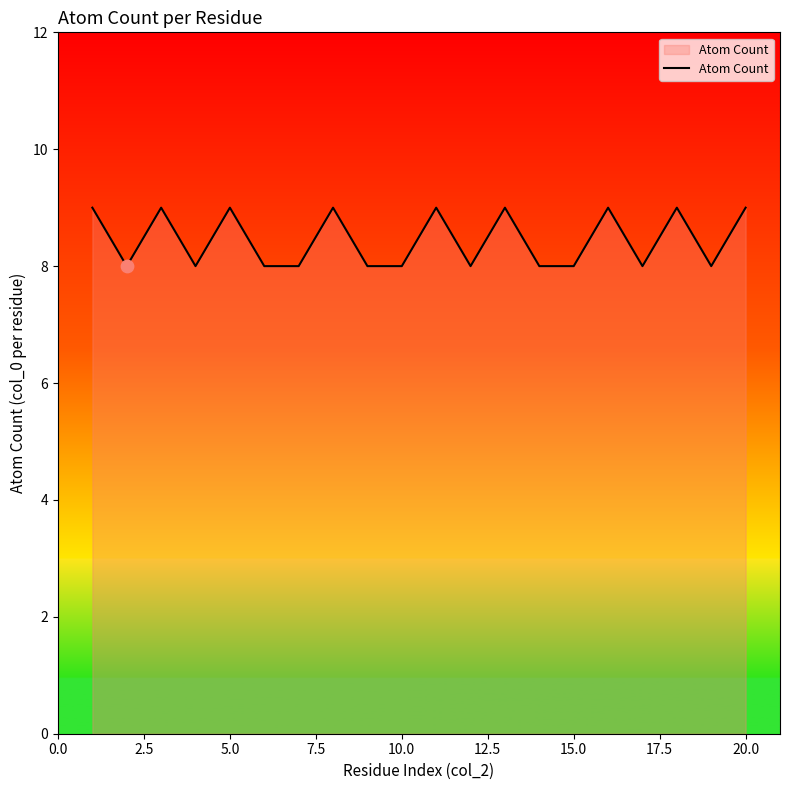

What is the smallest value displayed?

8